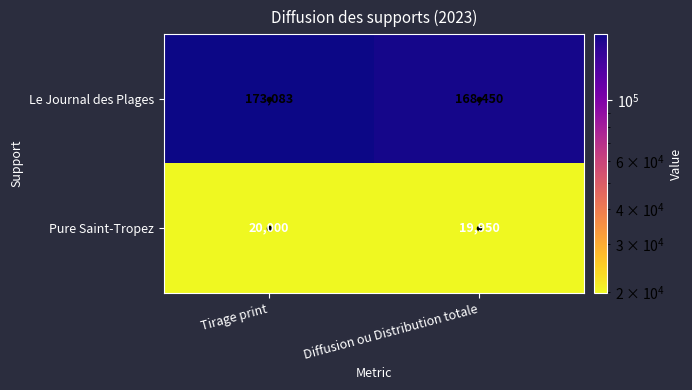

Read the Le Journal des Plages value at Diffusion ou Distribution totale, to the nearest 10.

168450